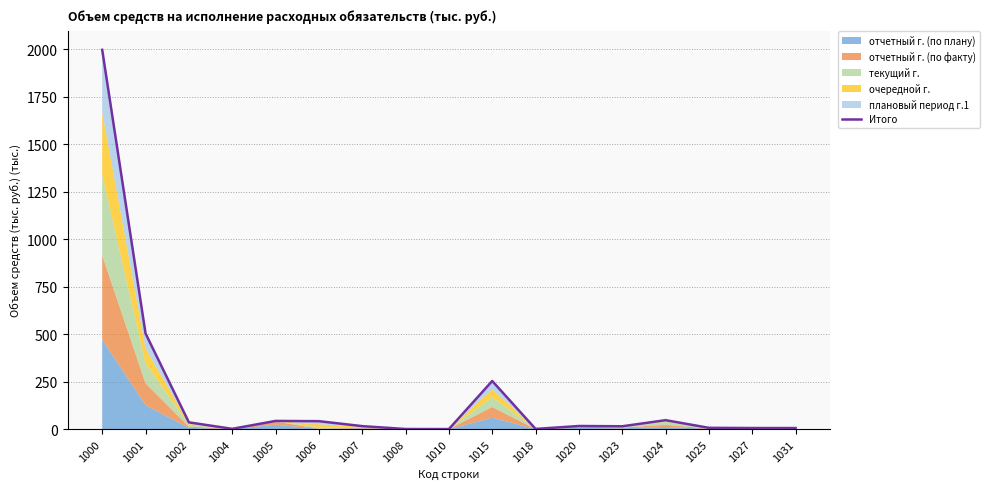

Where is the data nearest to the value 999?

1001